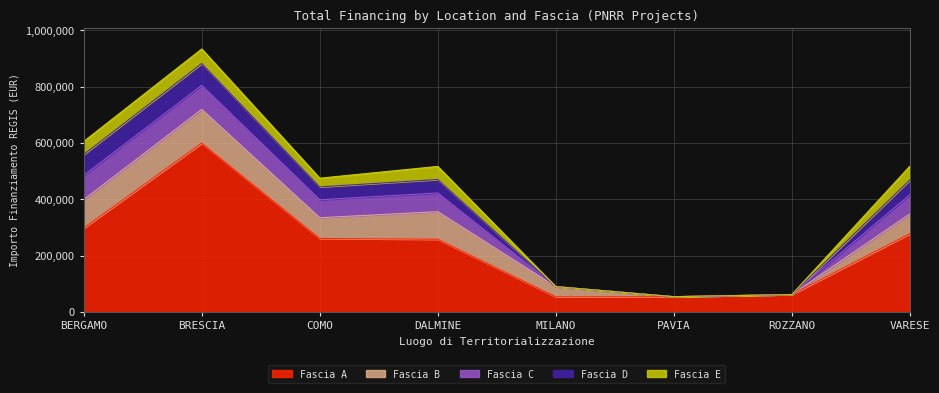

The Fascia B series shows 36123.8 at MILANO. True or false?

True